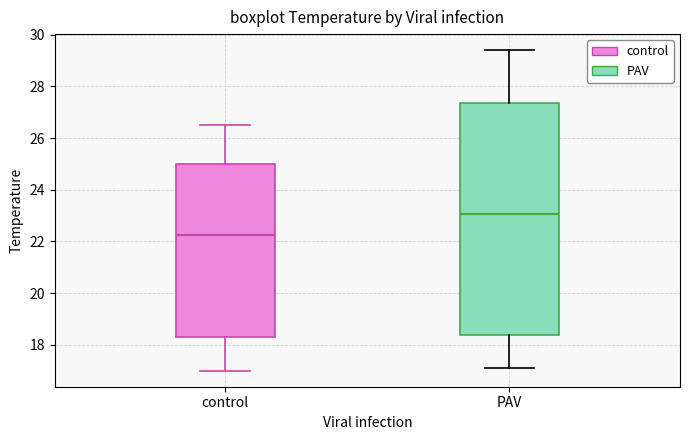

Reading left to right, read every box against the y-axis: the position of its median line, the range the box covers, and the ends of its whiskers. The values are not printed on the chart, so give them approximately, as read against the axis.

control: median 22.2, box 18.4 to 25.0, whiskers 17.0 to 26.6
PAV: median 23.0, box 18.4 to 27.4, whiskers 17.2 to 29.4